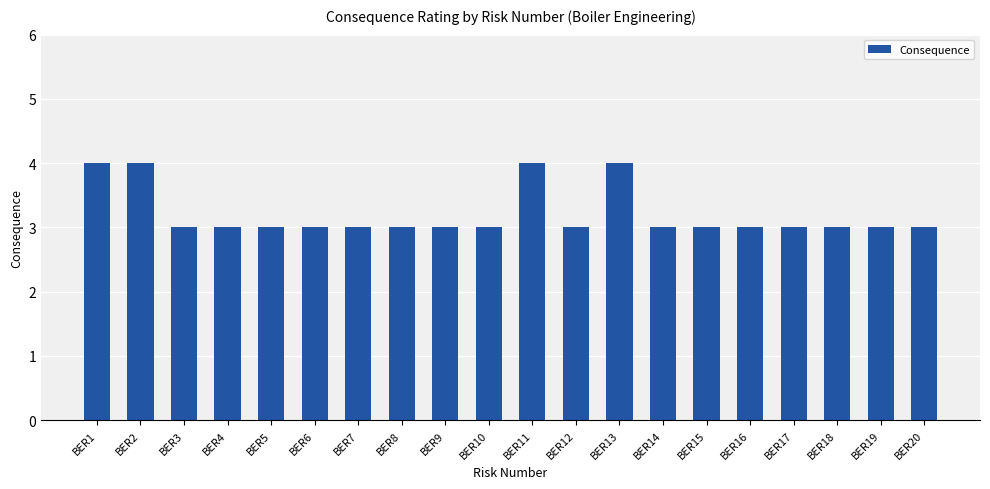

Approximately how many times larger is the value at BER19 compared to BER7?

1.0